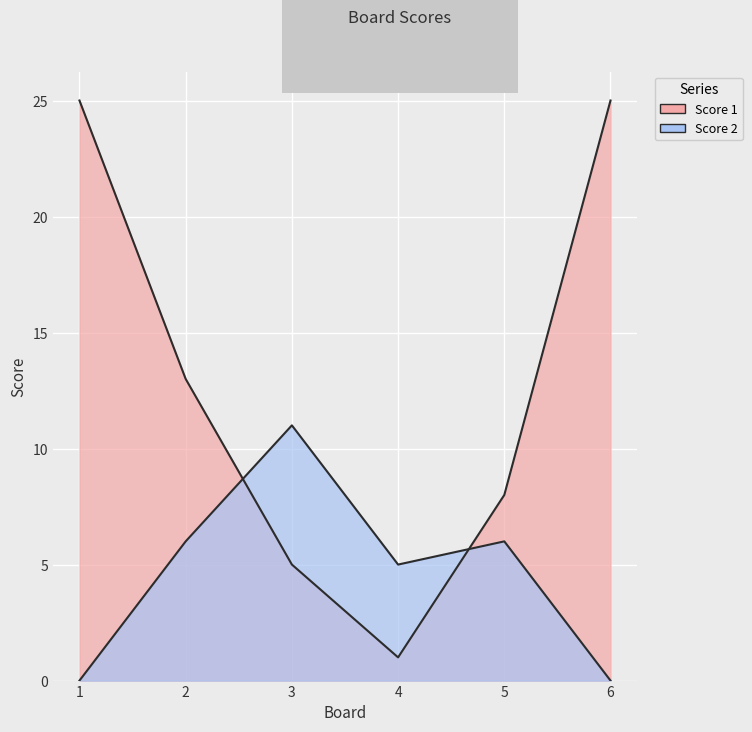

What are all the series names shown in the legend?

Score 1, Score 2